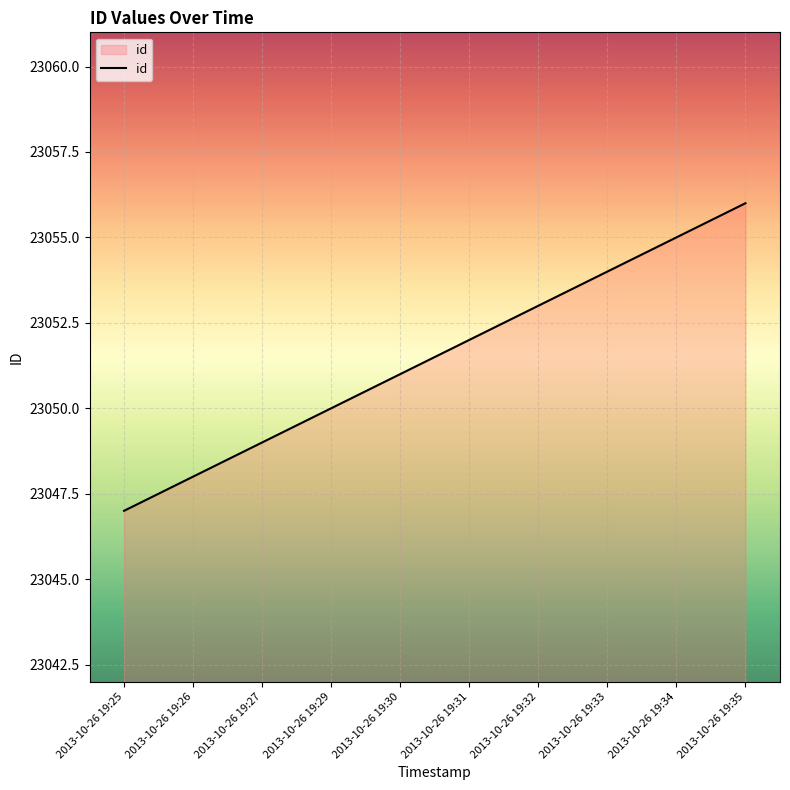

Rank the categories by value from lowest to highest.

2013-10-26 19:25, 2013-10-26 19:26, 2013-10-26 19:27, 2013-10-26 19:29, 2013-10-26 19:30, 2013-10-26 19:31, 2013-10-26 19:32, 2013-10-26 19:33, 2013-10-26 19:34, 2013-10-26 19:35